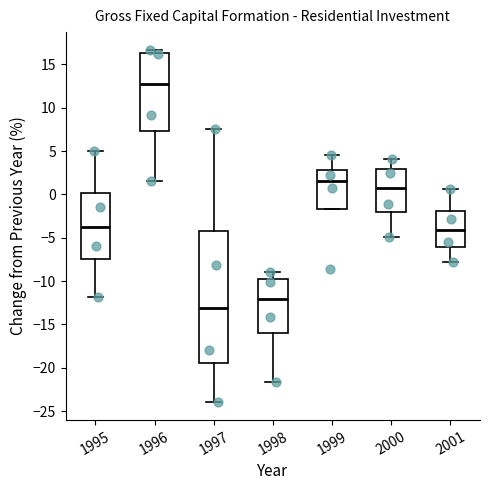

Comparing the boxes themselves (not the whiskers), which one is the tallest?

1997